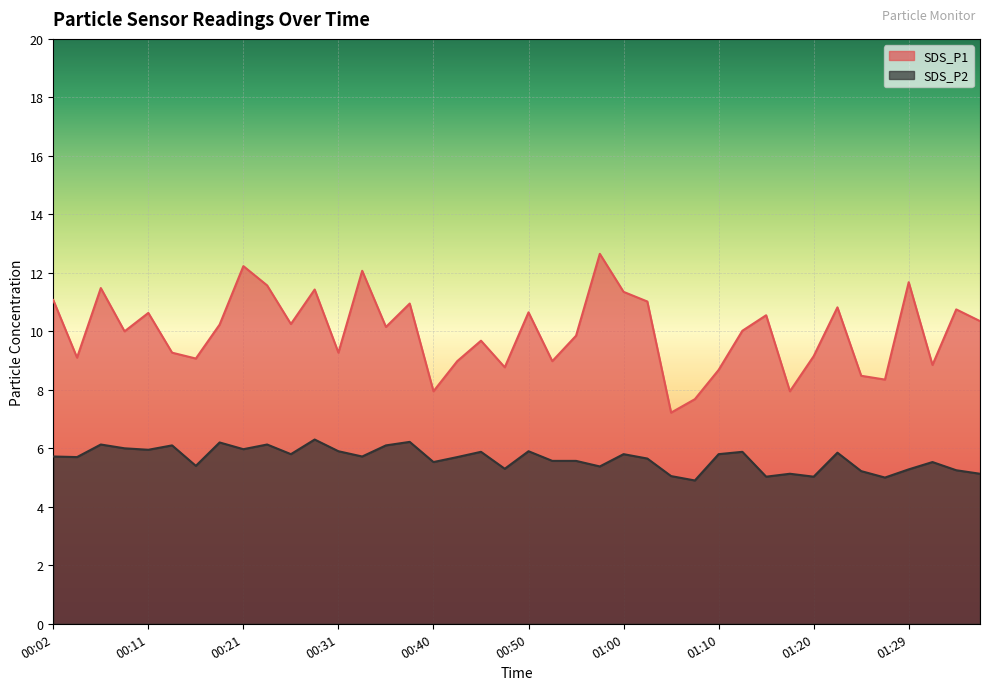

Is the value of SDS_P1 at 00:43 greater than the value of SDS_P2 at 00:55?

Yes